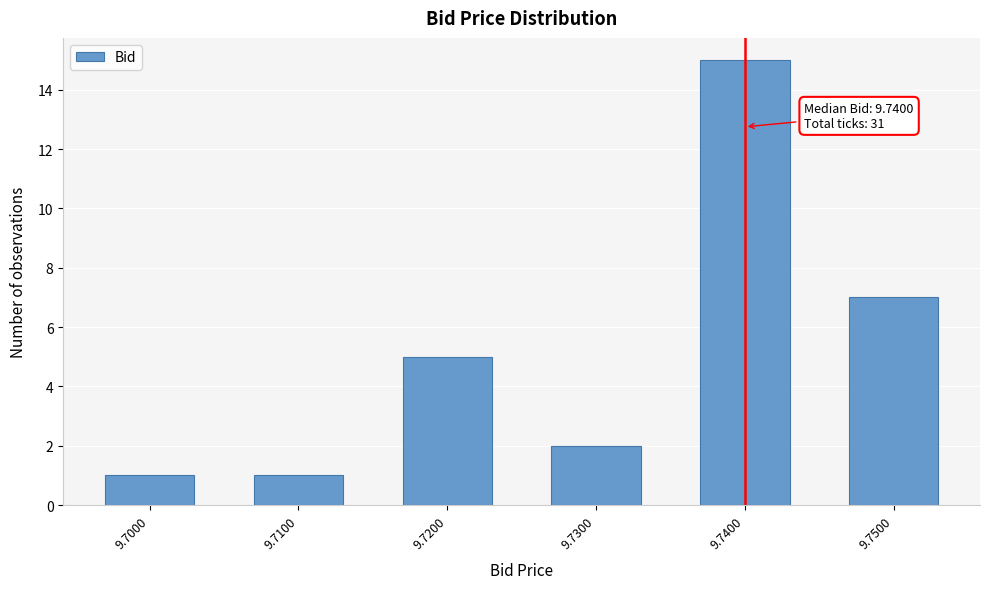

Reading right to left, list all the values displayed in this chart.

9.7500=7	9.7400=15	9.7300=2	9.7200=5	9.7100=1	9.7000=1